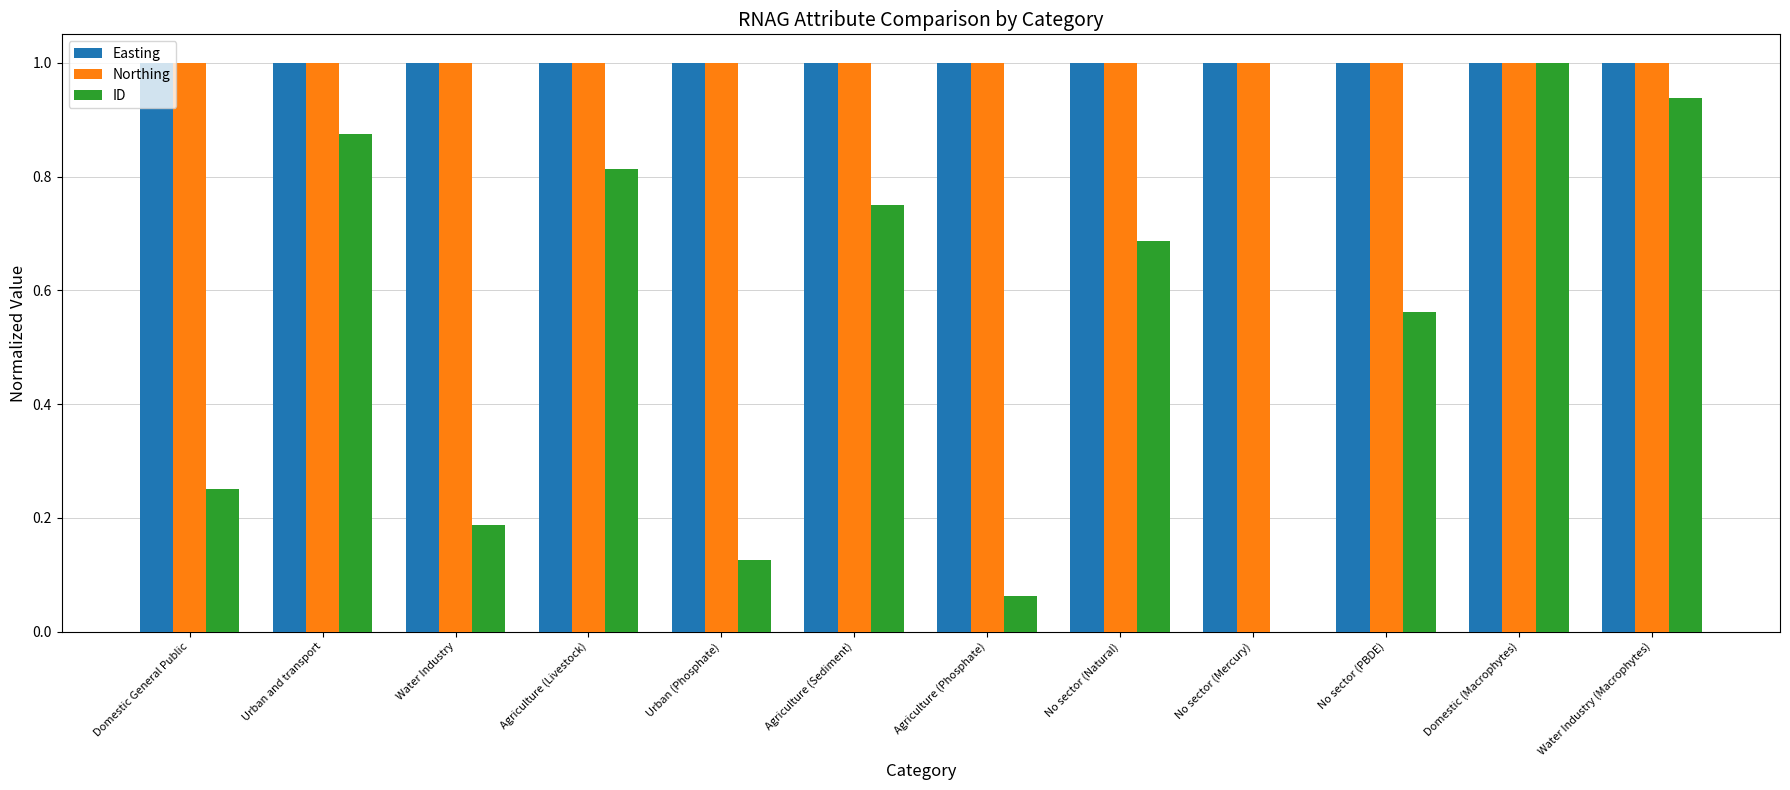

What is the maximum value shown in the chart?

1.0